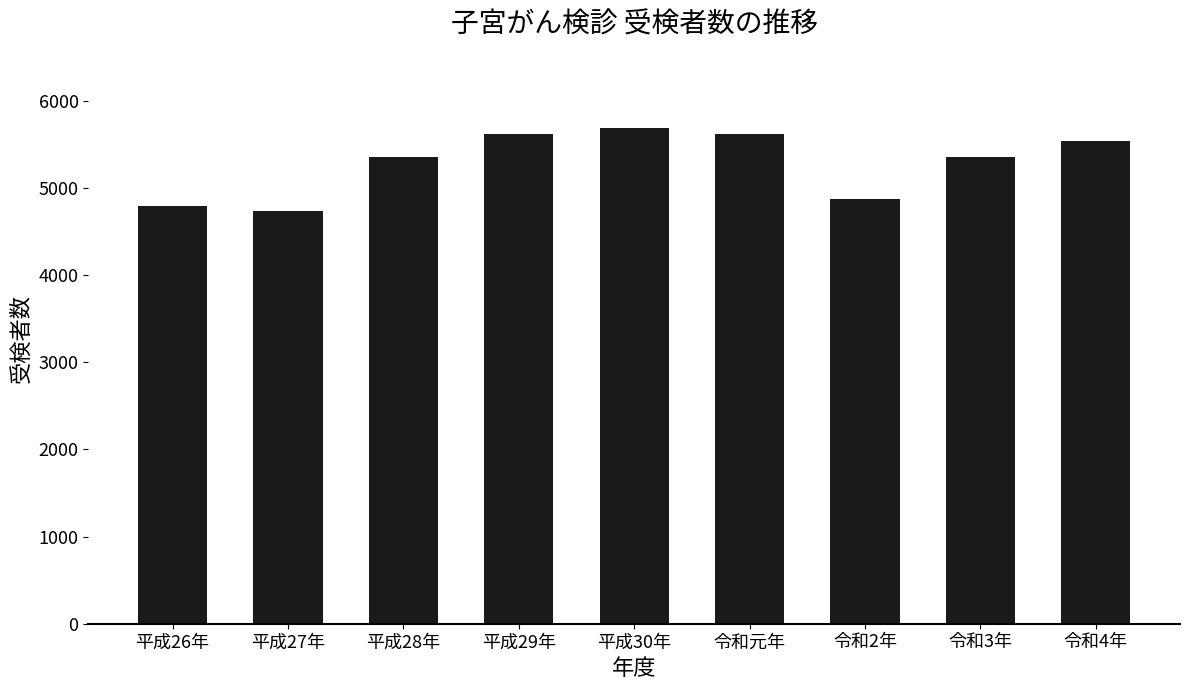

What is the value of the 8th bar from the left?

5353